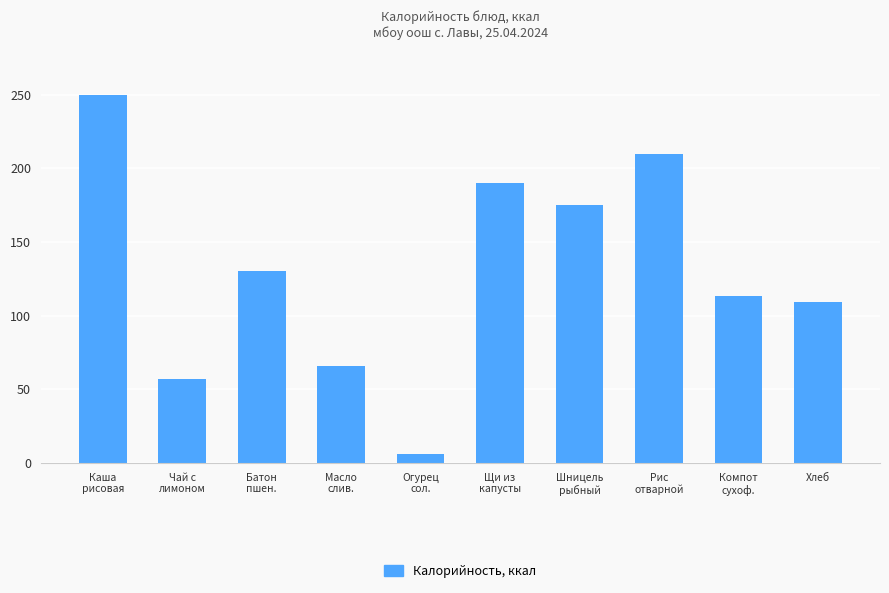

What is the maximum value shown in the chart?

250